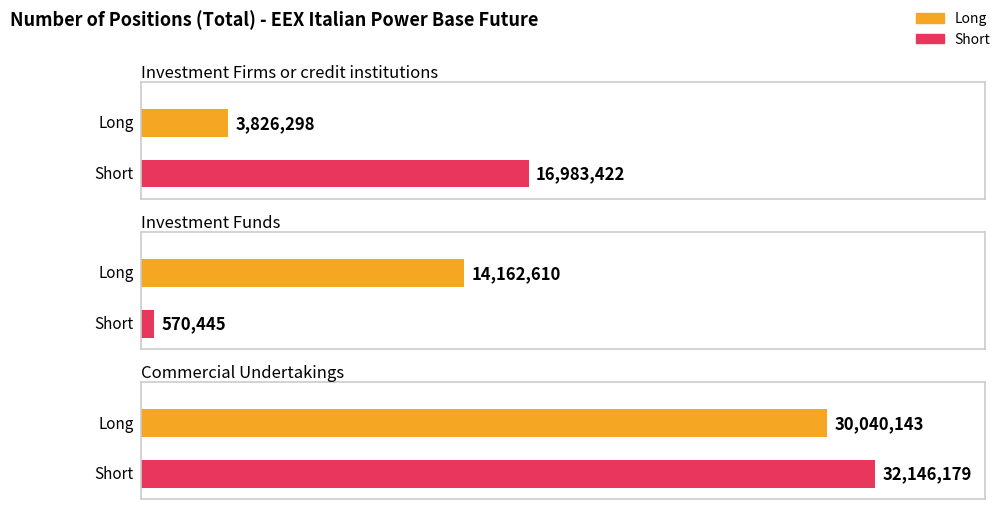

What is the spread (max minus min) of values at Investment Funds?

13592165